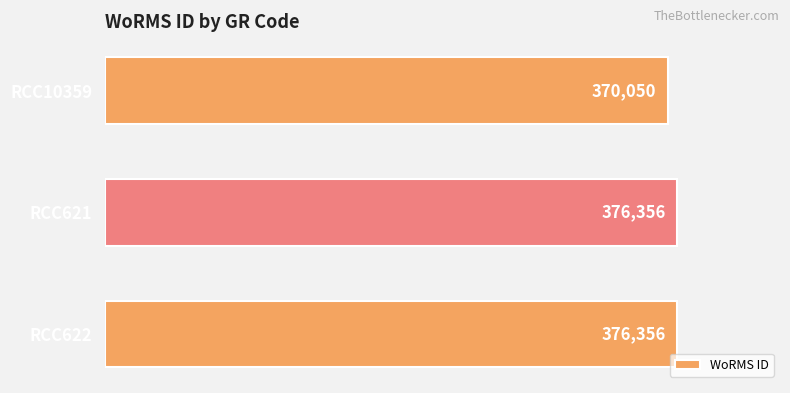

Reading bottom to top, what are all the values shown in this chart?

376356	376356	370050